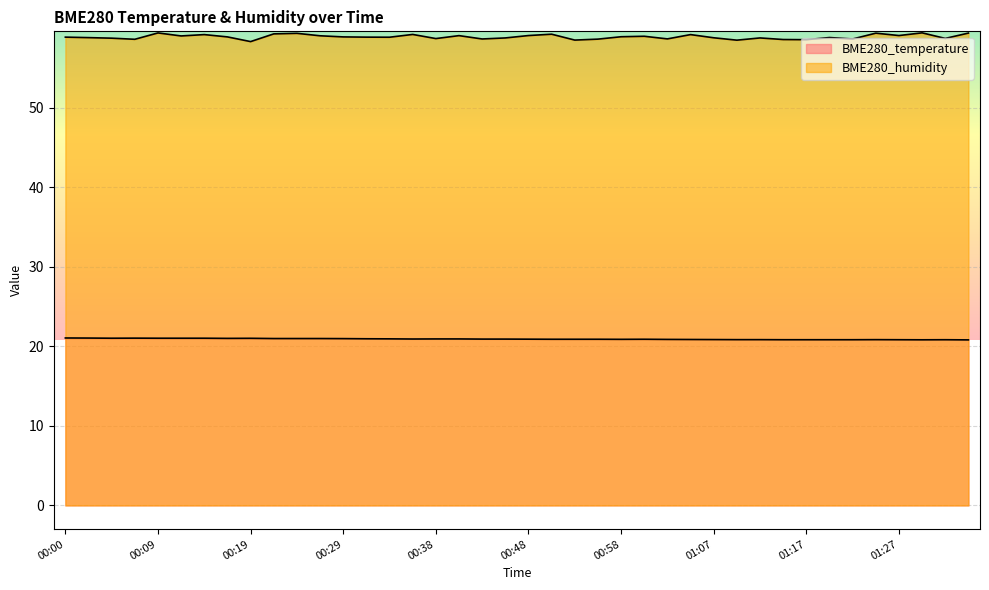

True or false: BME280_humidity and BME280_temperature intersect in this chart.

False